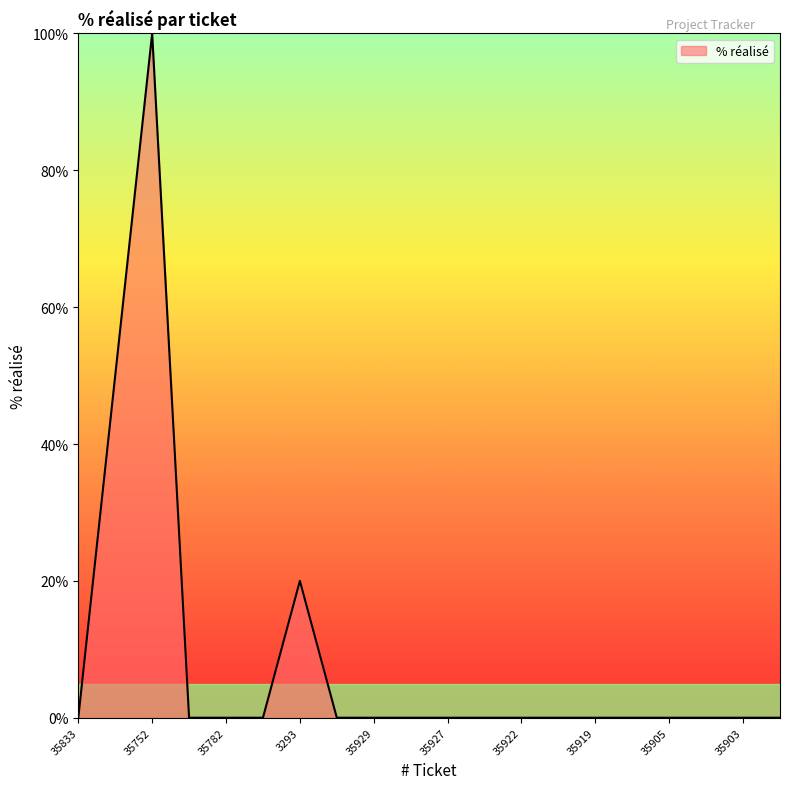

What is the difference between the maximum and minimum values?

100